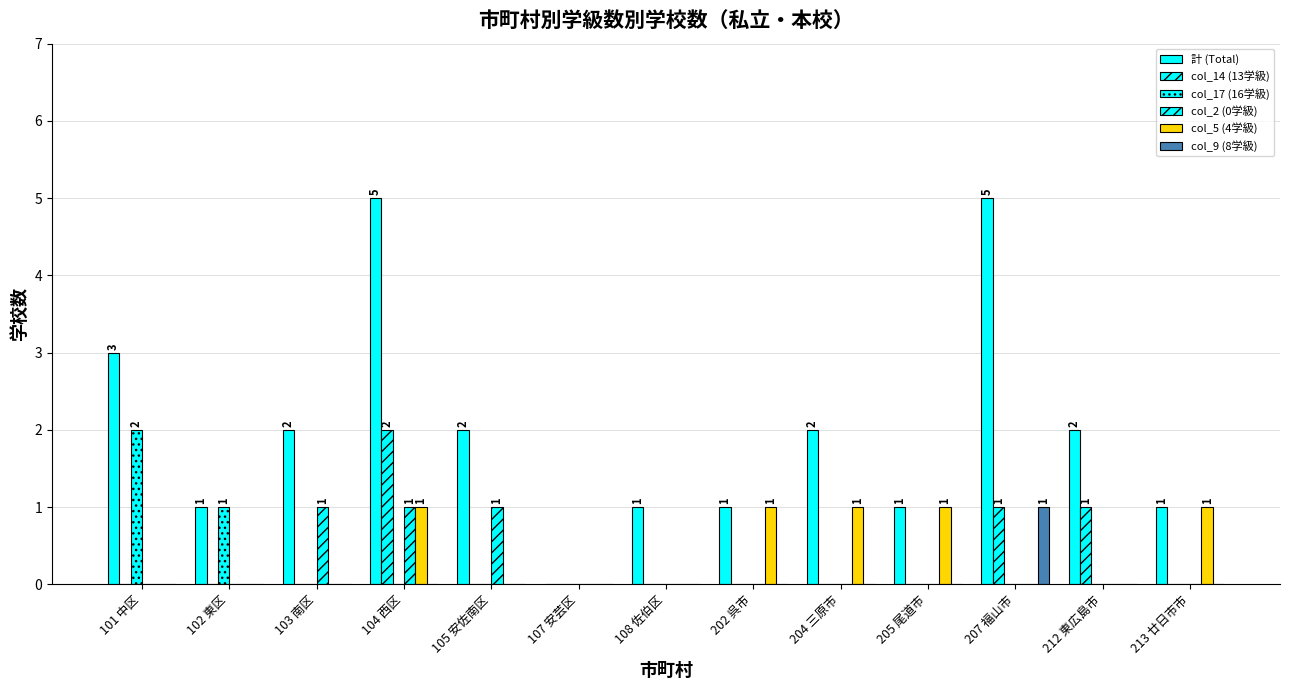

Which series has the widest spread of values?

計 (Total)